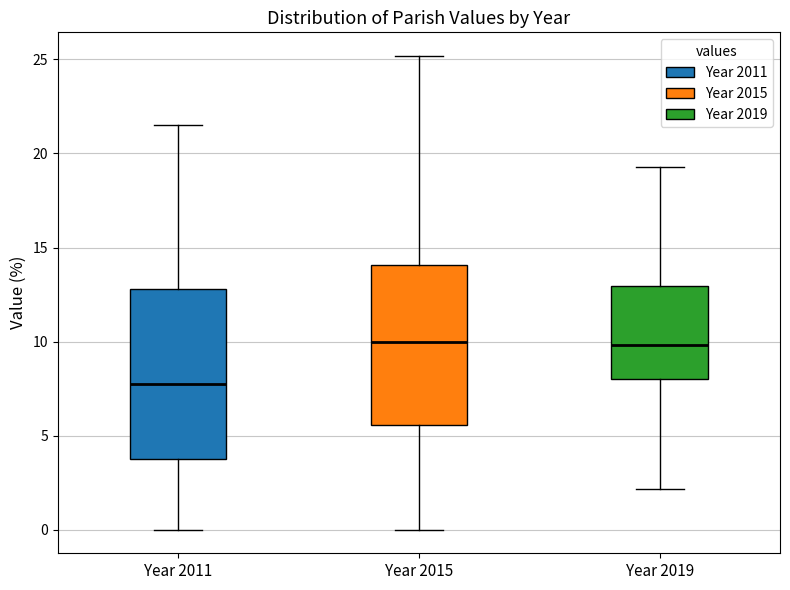

Reading left to right, transcribe this box plot: for each box, give where its median line is, the range the box spans, and where its two whiskers end, as read against the y-axis. The values are not printed on the chart, so give them approximately, as read against the axis.

Year 2011: median 8.0, box 4.0 to 13.0, whiskers 0.0 to 21.5
Year 2015: median 10.0, box 5.5 to 14.0, whiskers 0.0 to 25.0
Year 2019: median 10.0, box 8.0 to 13.0, whiskers 2.0 to 19.5